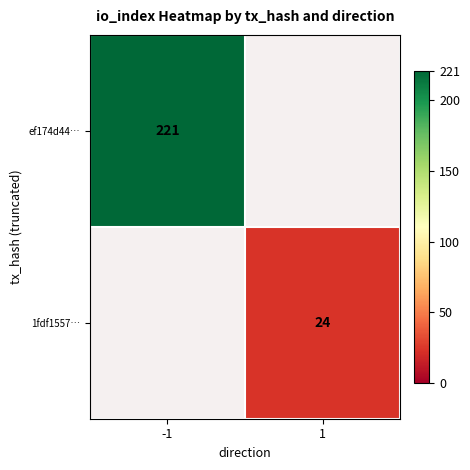

Is it true that ef174d44… equals 84 at -1?

False